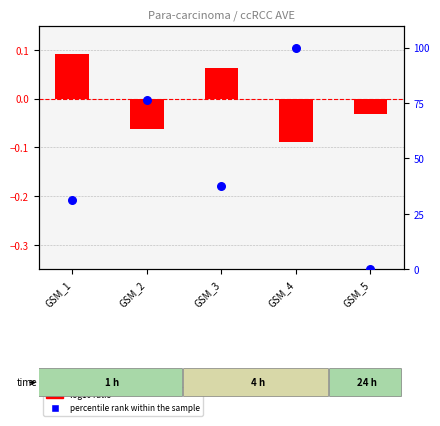

Which series has the largest Y range (max minus min)?

percentile rank within the sample